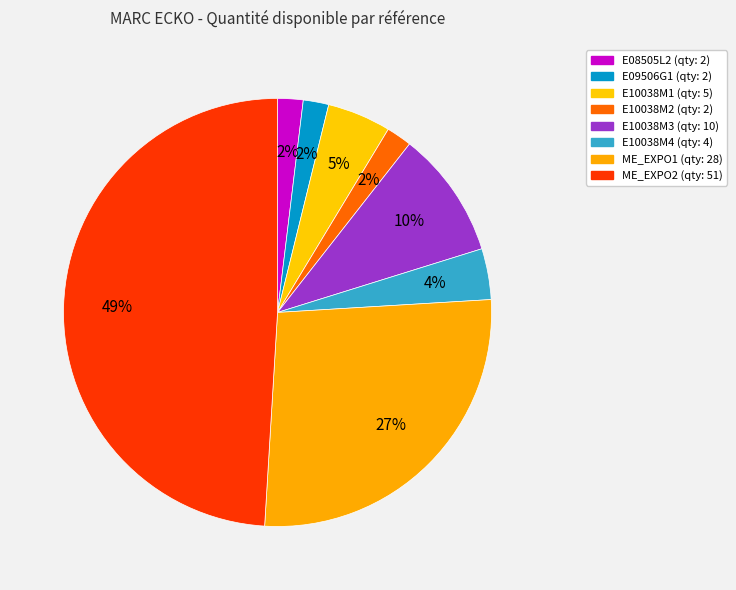

To the nearest percent, what is the difference between the largest and smallest slice percentages?

47%